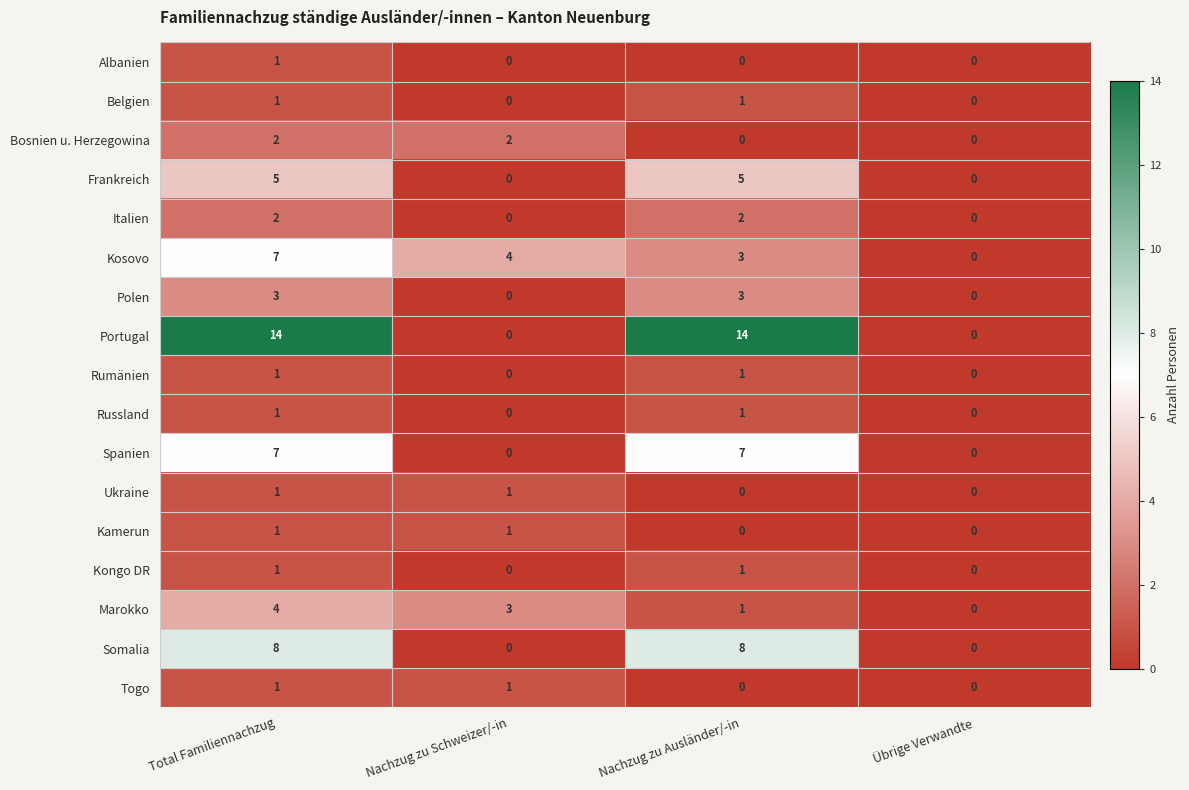

True or false: Somalia has a value of 8 at Nachzug zu Ausländer/-in.

True